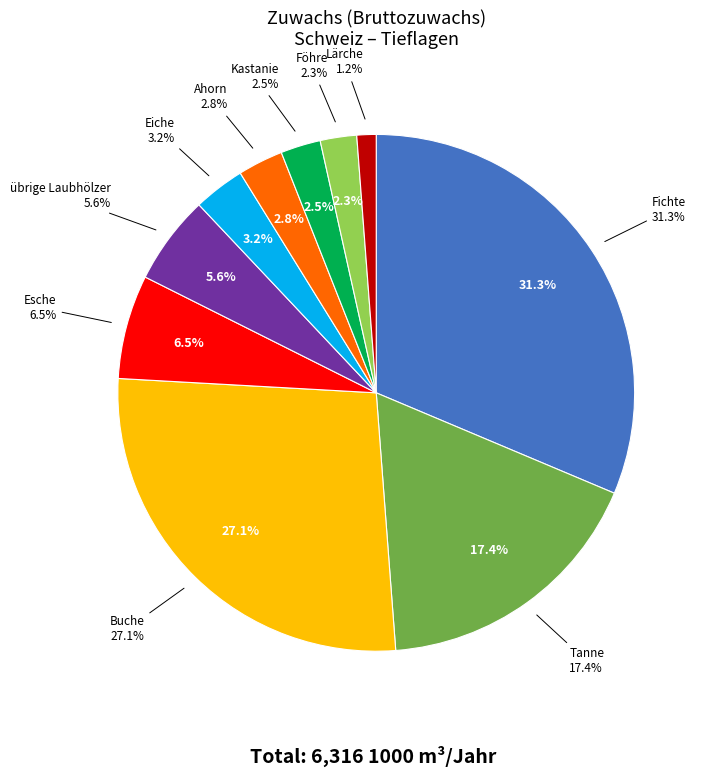

To the nearest percent, what is the difference between the largest and smallest slice percentages?

30%